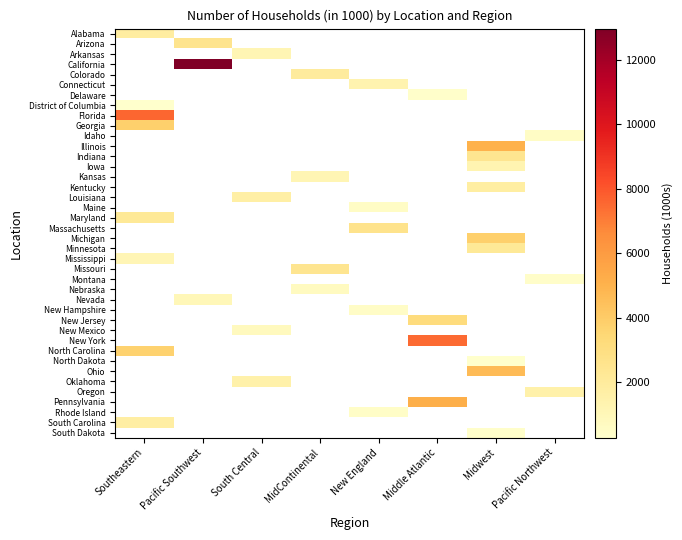

How many series are shown in this chart?

40